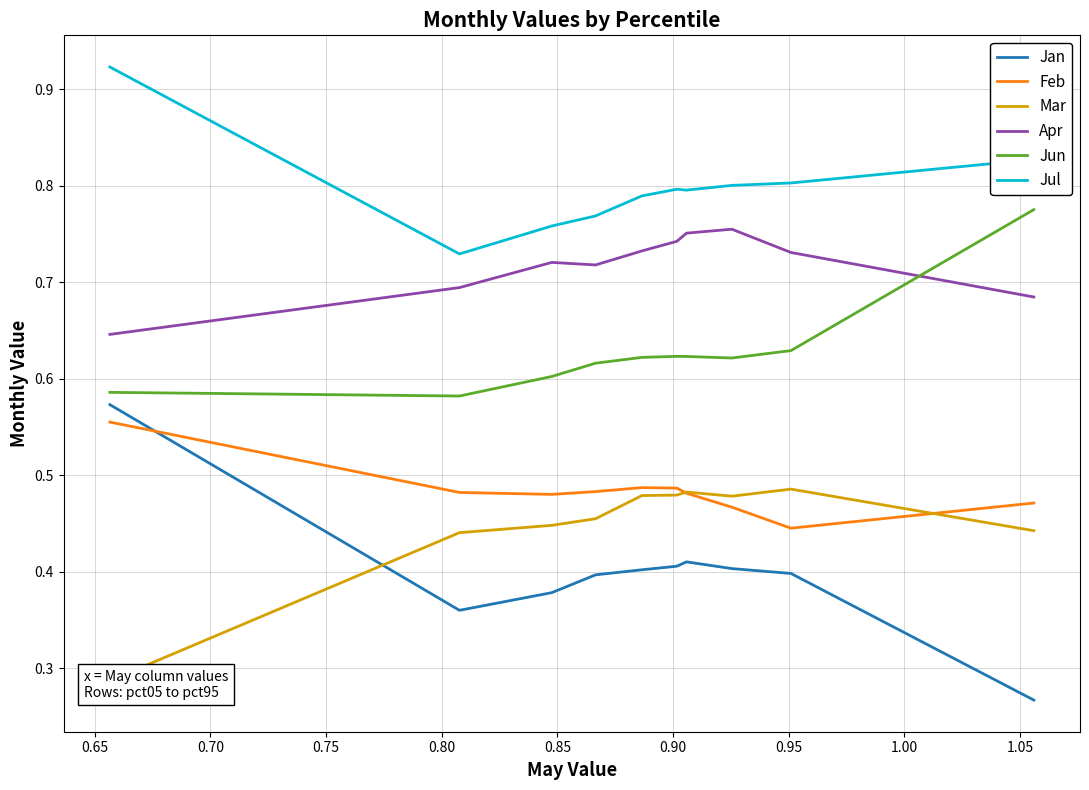

True or false: Apr and Jul cross at least once.

False